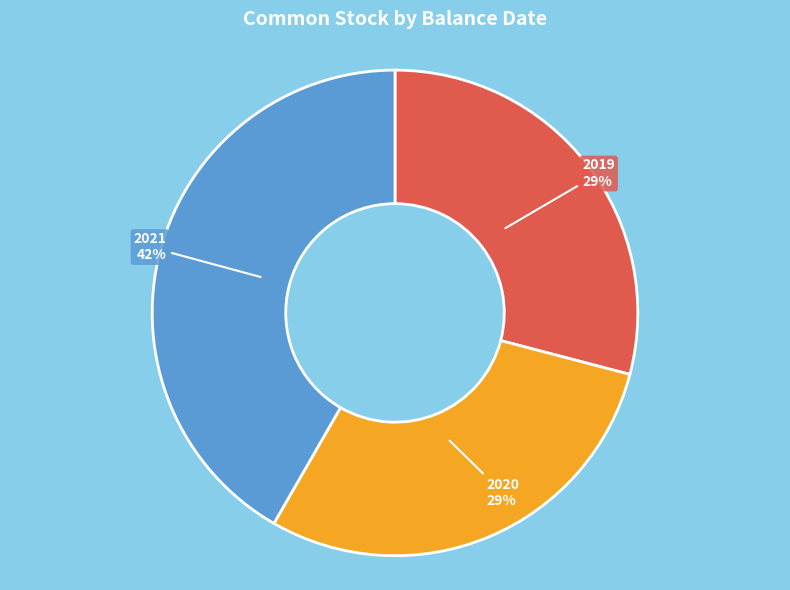

Does any single category account for the majority?

No